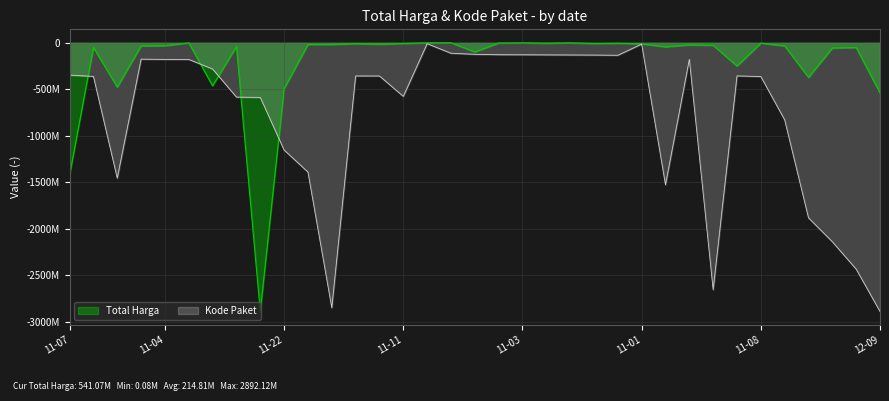

Where is Total Harga nearest to the value -1446100000?

11-07